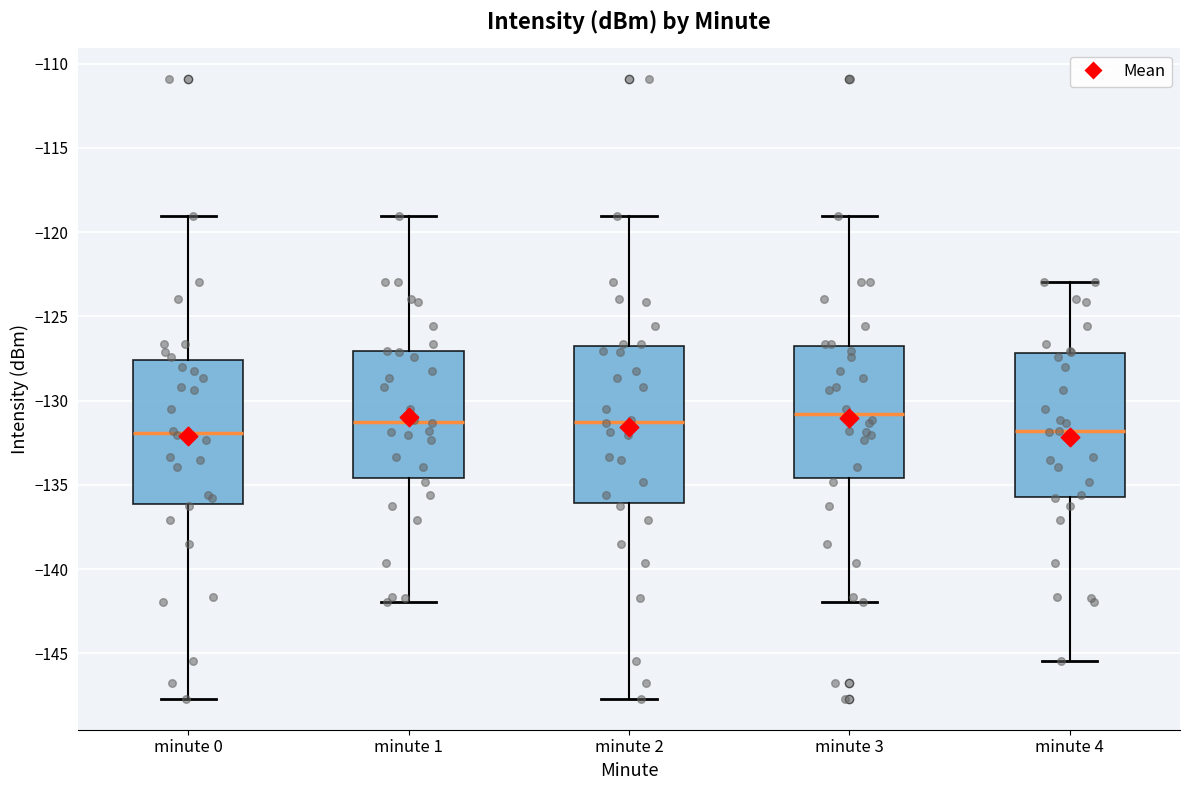

Reading left to right, transcribe this box plot: for each box, give where its median line is, the range the box spans, and where its two whiskers end, as read against the y-axis. The values are not printed on the chart, so give them approximately, as read against the axis.

minute 0: median -132.0, box -136.0 to -127.5, whiskers -147.5 to -119.0
minute 1: median -131.0, box -134.5 to -127.0, whiskers -142.0 to -119.0
minute 2: median -131.0, box -136.0 to -127.0, whiskers -147.5 to -119.0
minute 3: median -131.0, box -134.5 to -127.0, whiskers -142.0 to -119.0
minute 4: median -132.0, box -135.5 to -127.0, whiskers -145.5 to -123.0